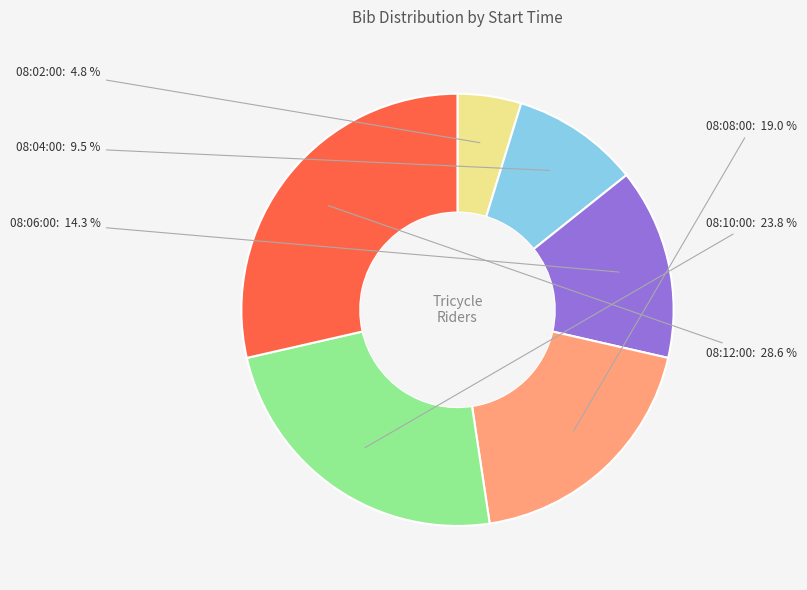

What portion of the pie excludes 08:08:00?

81.0%